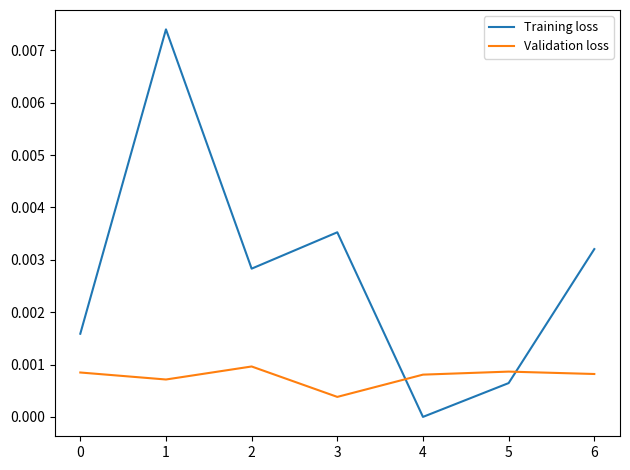

Is it true that Training loss equals 0.0 at 1?

True